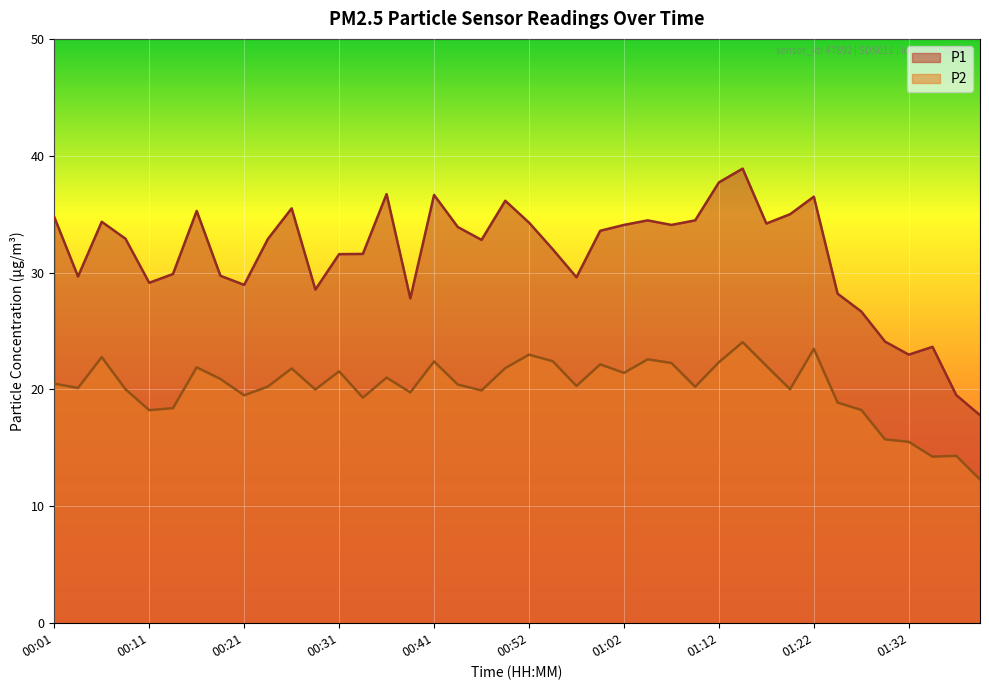

Rank the series by their maximum value, from highest to lowest.

P1, P2